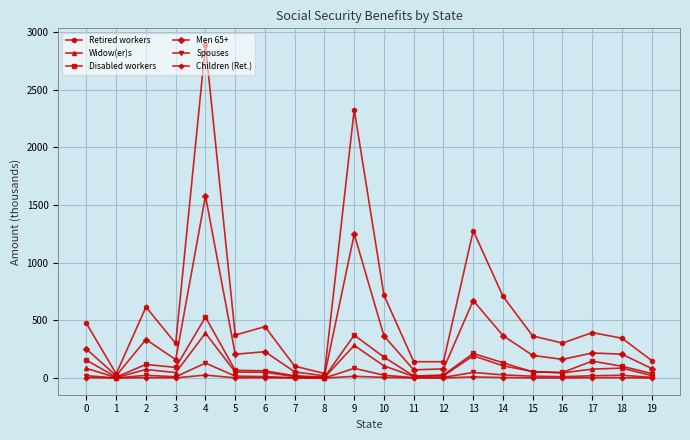

Where is the first local minimum for Retired workers?

1